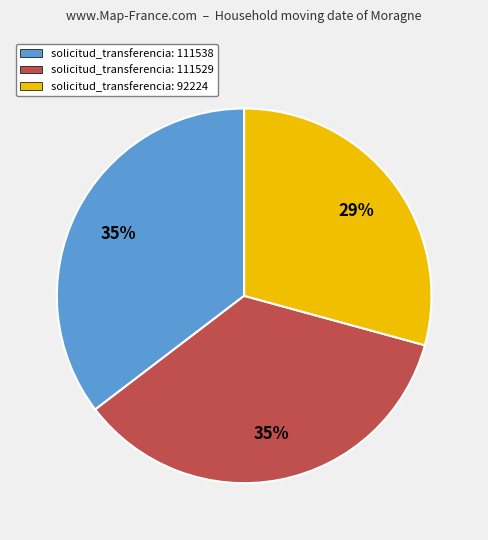

True or false: solicitud_transferencia: 111538 accounts for 35% of the total.

True